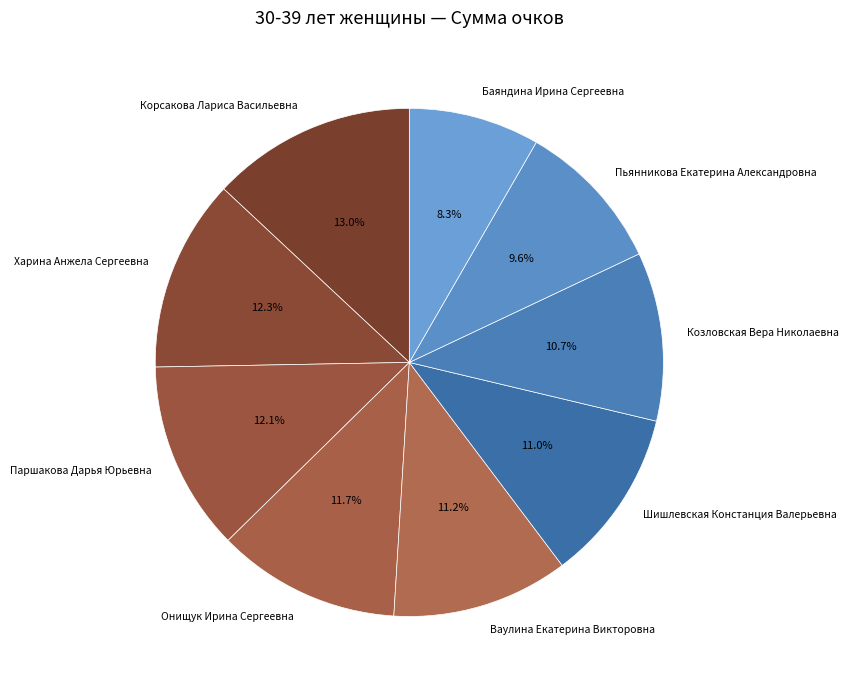

Which has a higher value, Корсакова Лариса Васильевна or Харина Анжела Сергеевна?

Корсакова Лариса Васильевна